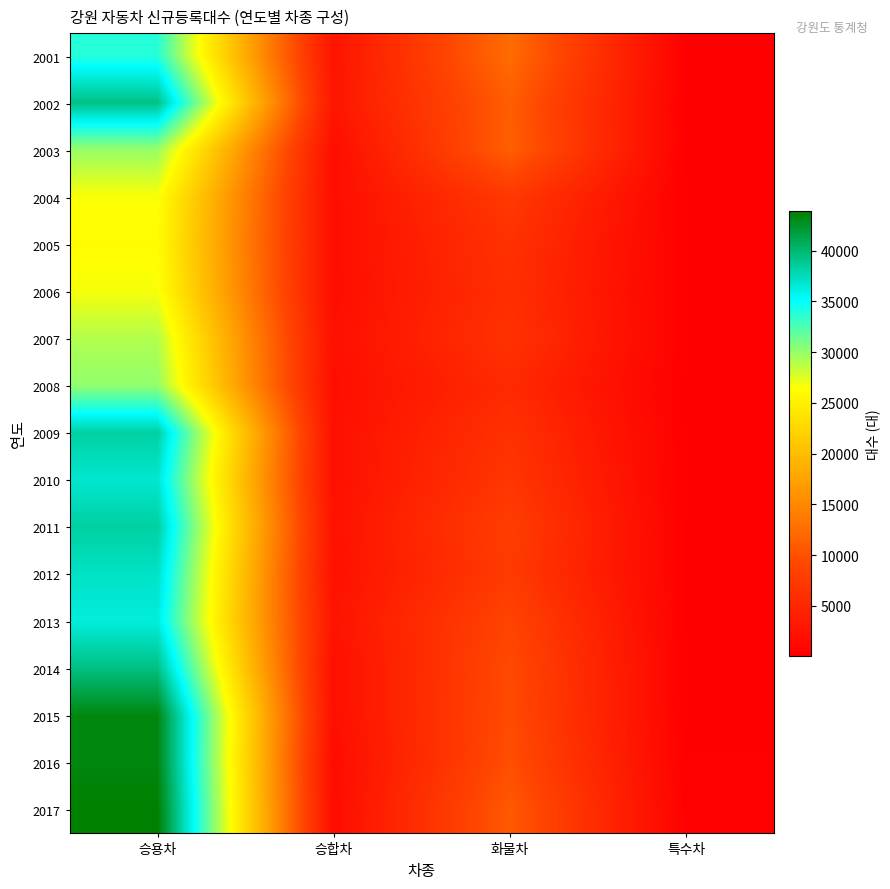

At which category is the sum across all series the highest?

승용차